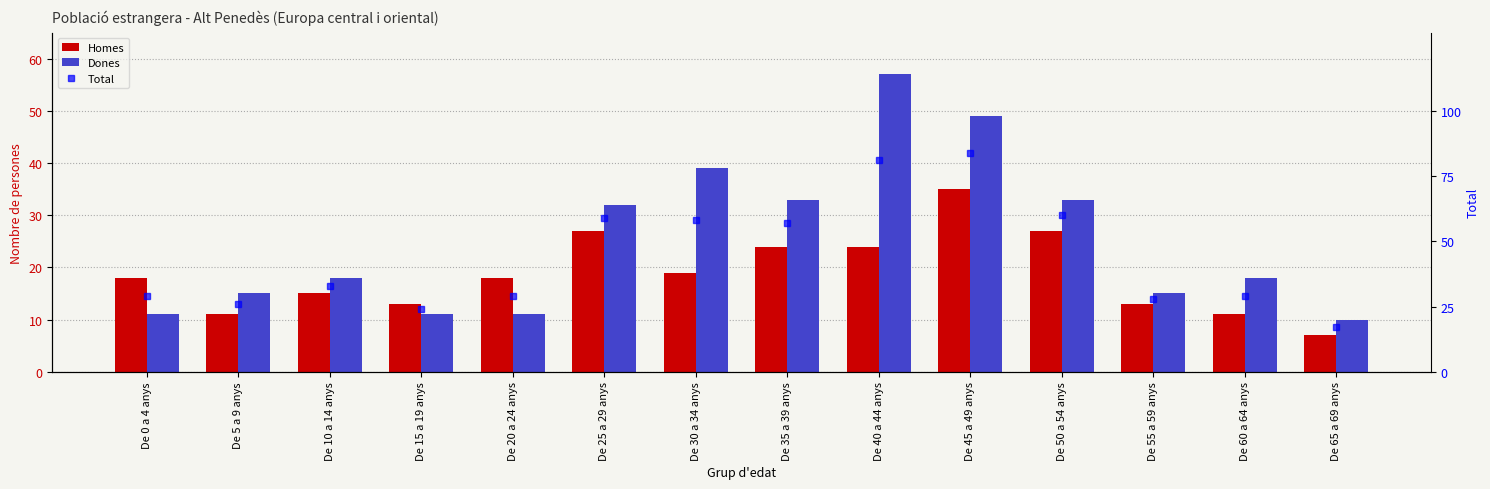

Between De 15 a 19 anys and De 55 a 59 anys, which series saw the biggest shift?

Dones